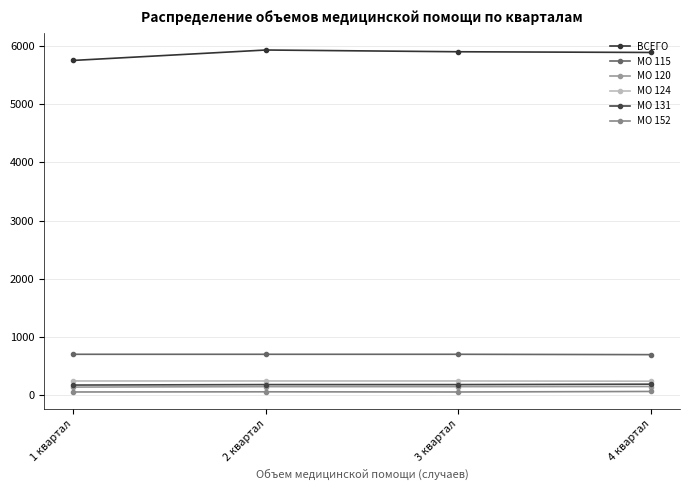

What is the spread (max minus min) of values at 3 квартал?

5839